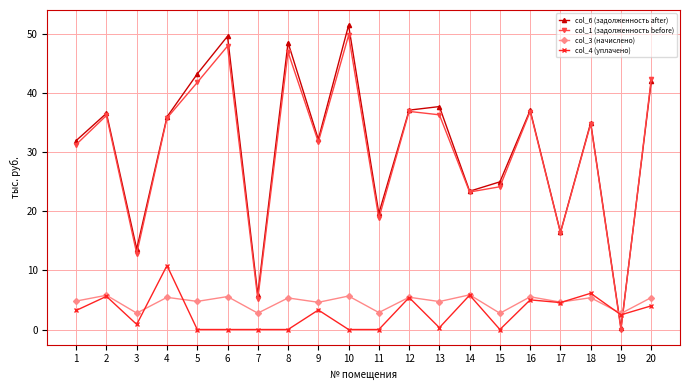

Rank the series at 10 from highest to lowest value.

col_6 (задолженность after), col_1 (задолженность before), col_3 (начислено), col_4 (уплачено)